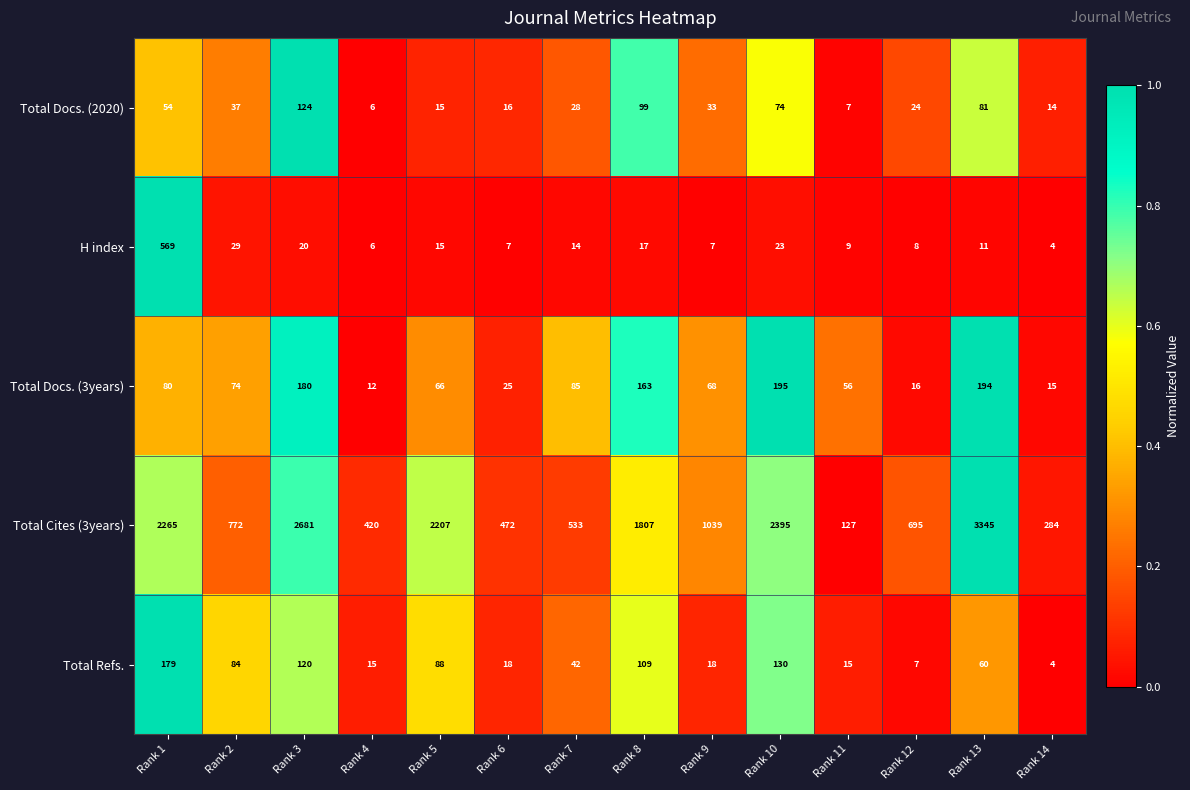

What is the difference between the maximum and second lowest values in the Total Refs. series?

172